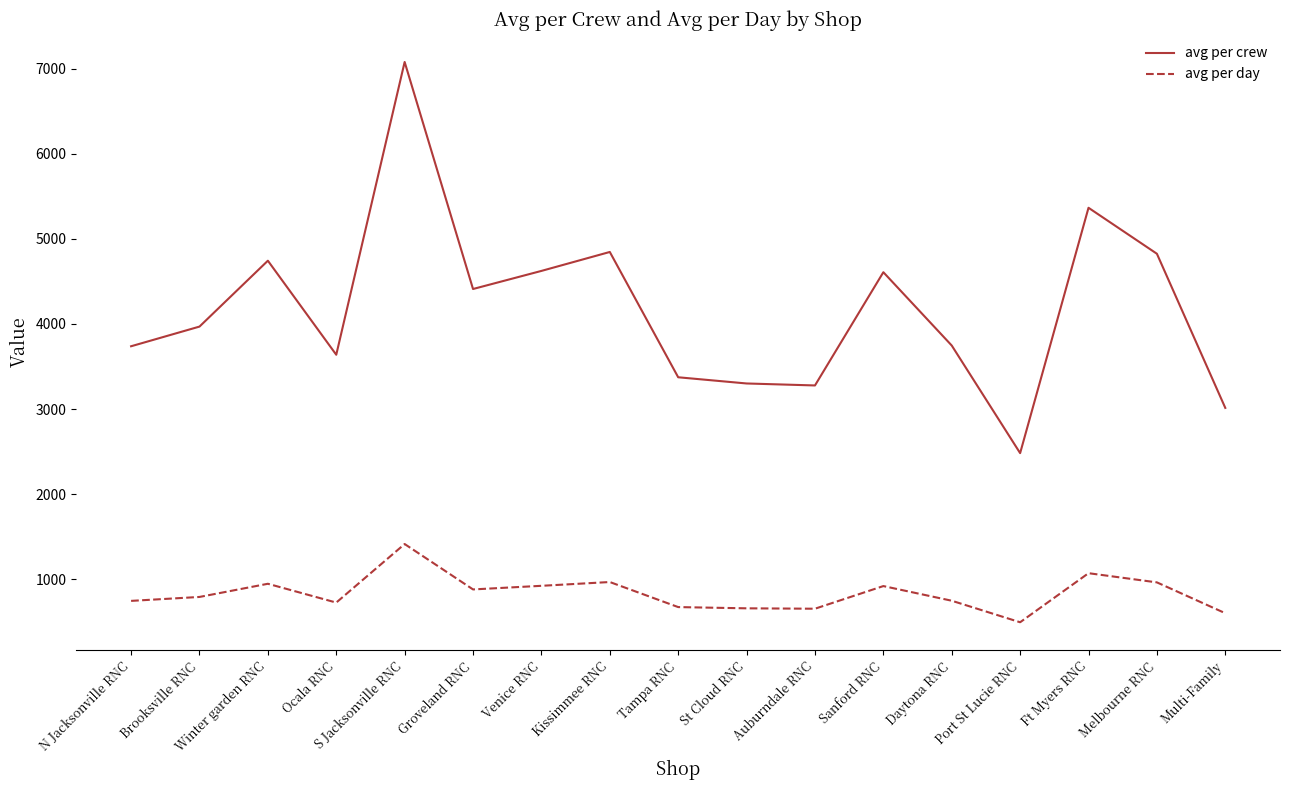

What is the sum of all avg per crew values?

71035.4